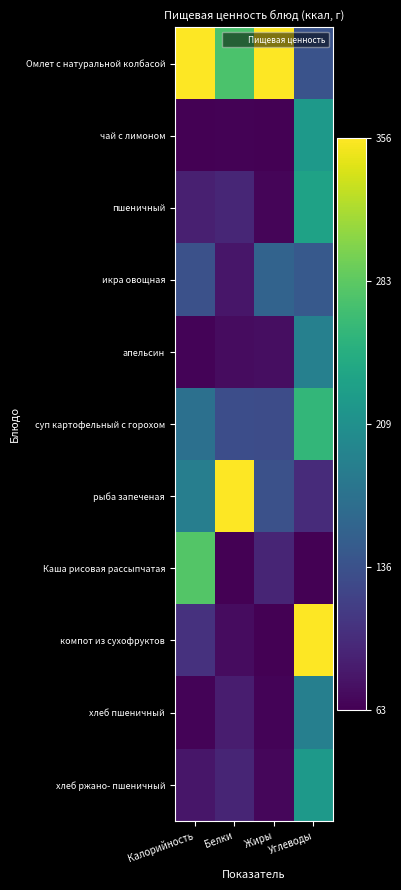

Between Белки and Жиры, which is larger?

Жиры